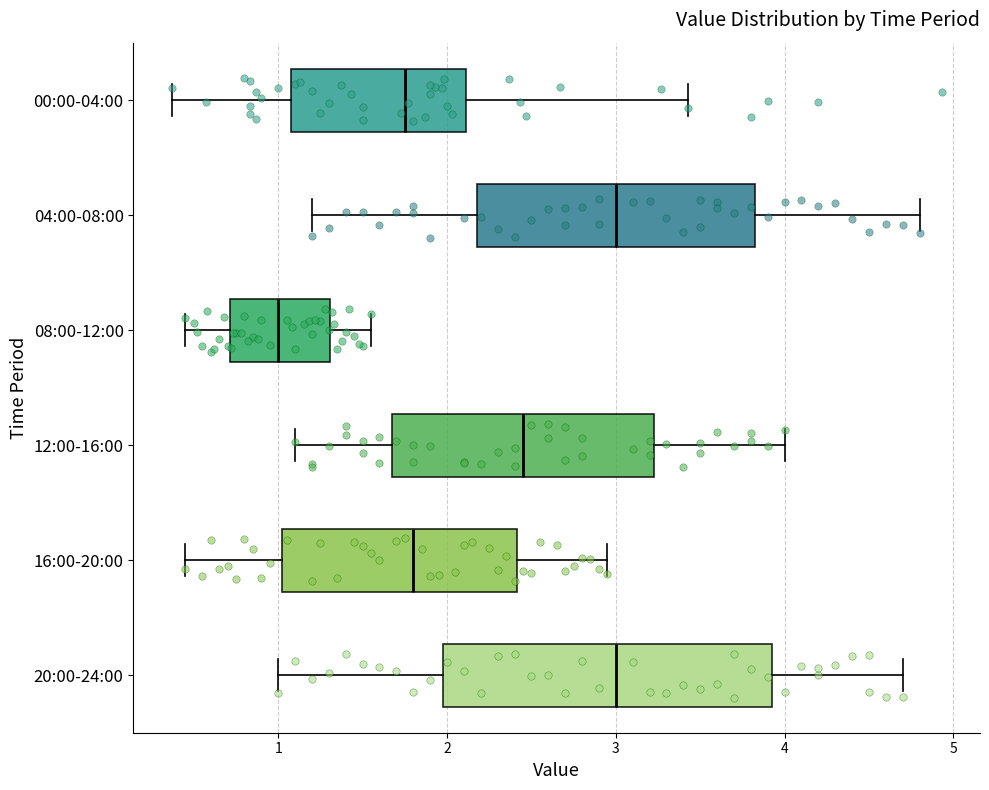

Comparing the boxes themselves (not the whiskers), which one is the widest?

20:00-24:00